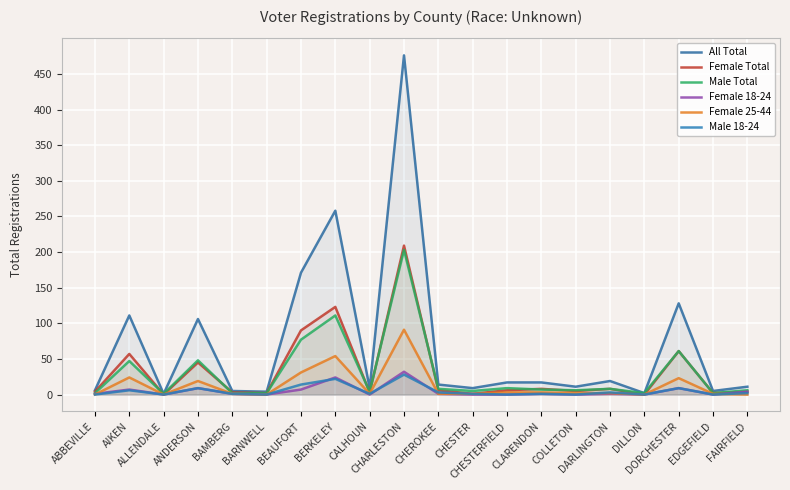

The Male 18-24 series shows 38 at BERKELEY. True or false?

False